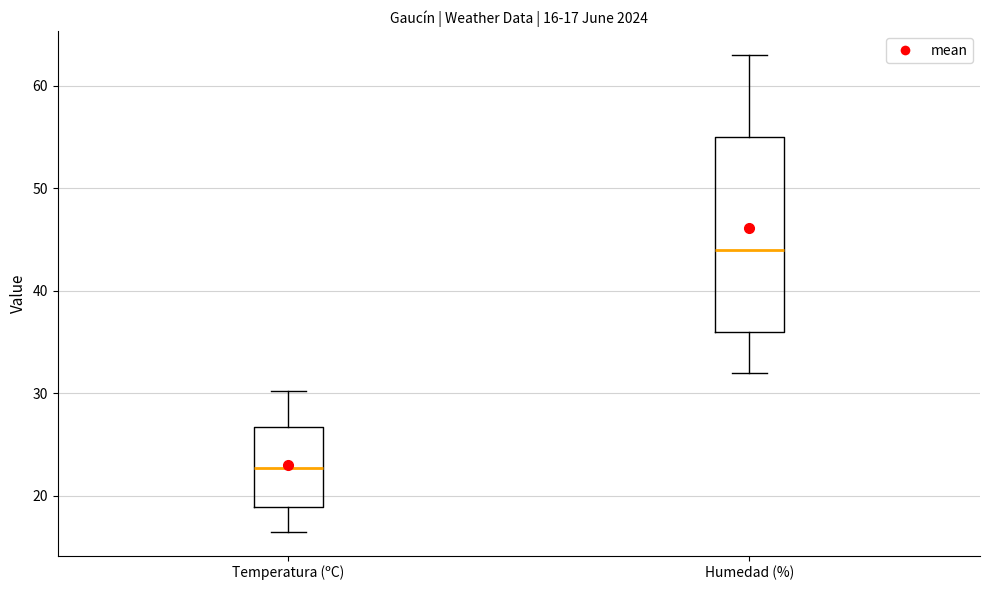

Which box has the highest median line?

Humedad (%)